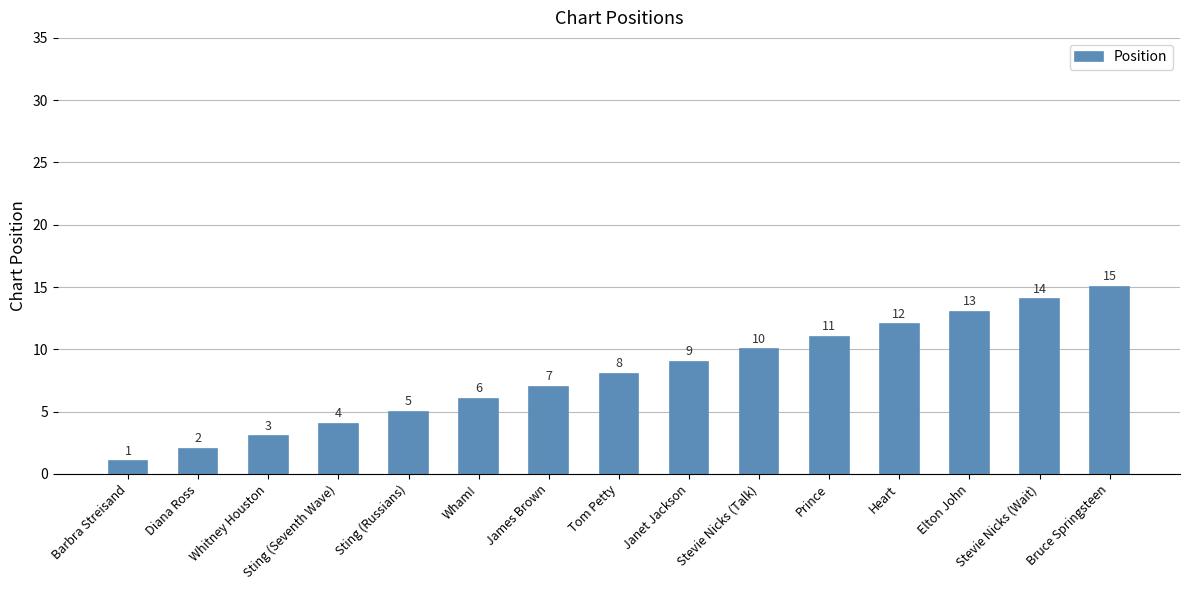

List the labels in order of value, smallest first.

Barbra Streisand, Diana Ross, Whitney Houston, Sting (Seventh Wave), Sting (Russians), Wham!, James Brown, Tom Petty, Janet Jackson, Stevie Nicks (Talk), Prince, Heart, Elton John, Stevie Nicks (Wait), Bruce Springsteen